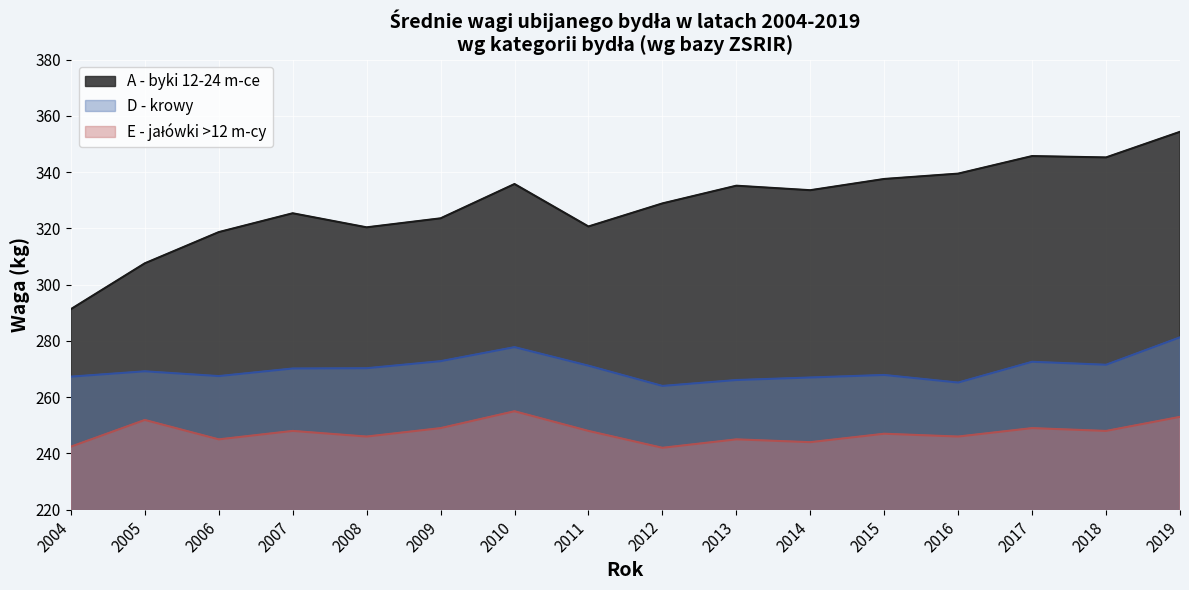

Is the value of D - krowy at 2009 greater than the value of A - byki 12-24 m-ce at 2018?

No